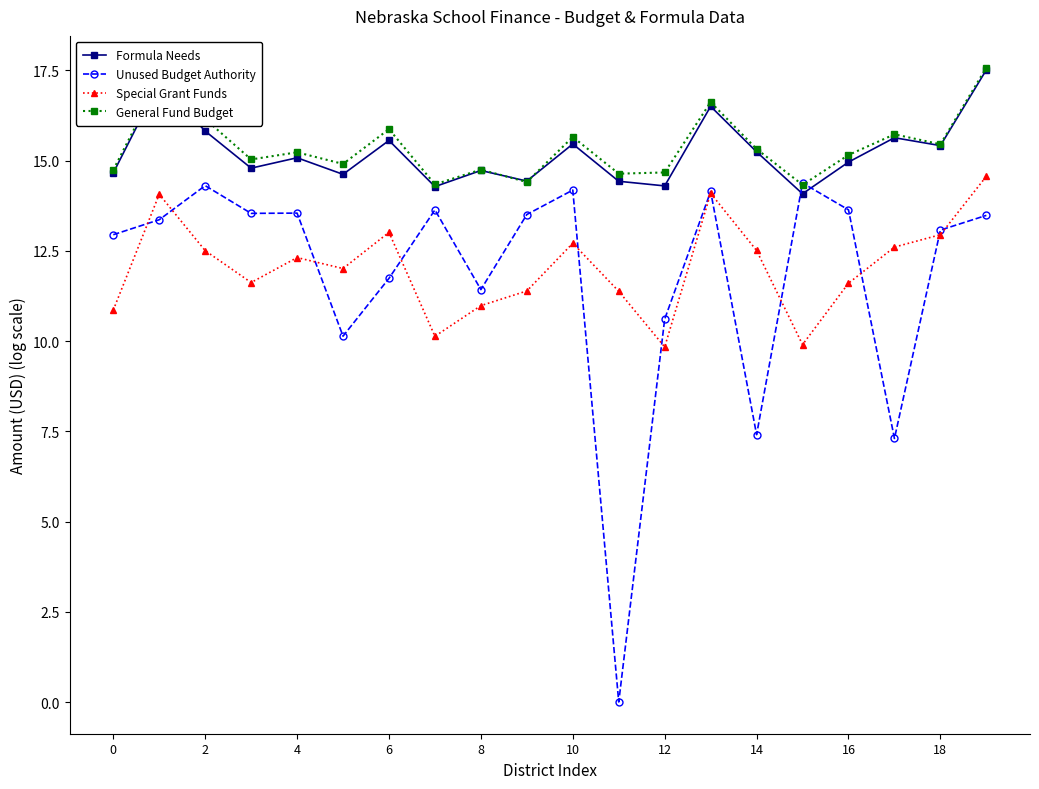

How many interior local valleys does the Formula Needs series have?

7